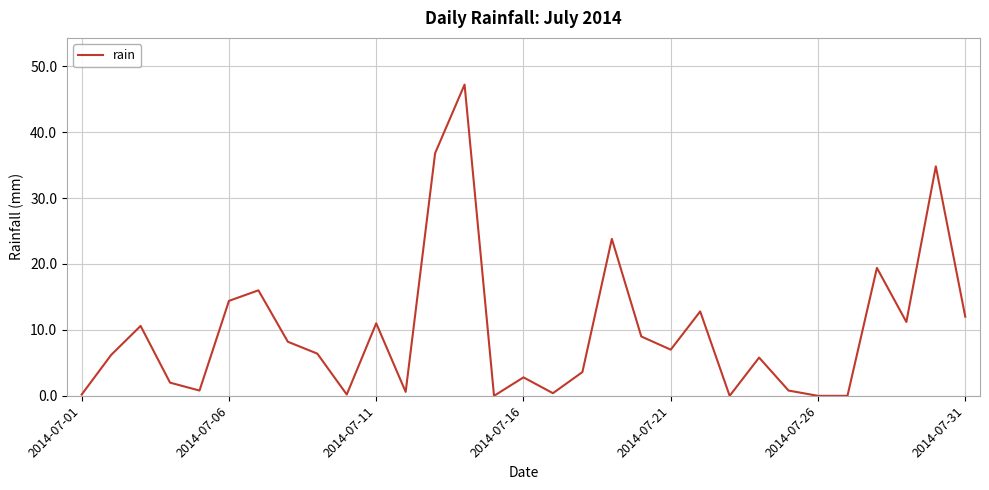

What is the maximum value shown in the chart?

47.2